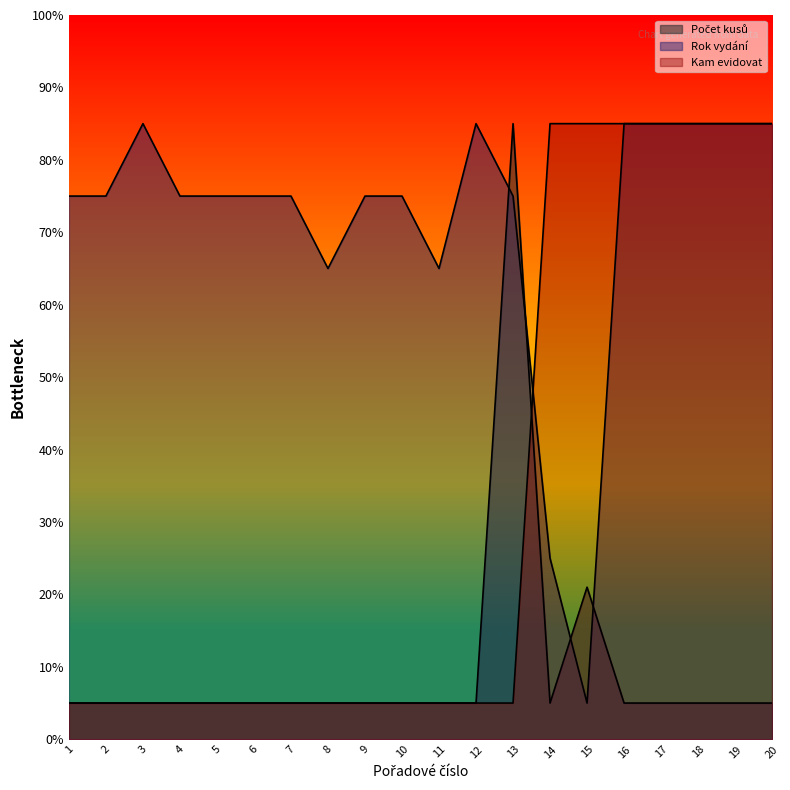

Reading left to right, what are all the values shown in this chart?

Počet kusů: 1=5	2=5	3=5	4=5	5=5	6=5	7=5	8=5	9=5	10=5	11=5	12=5	13=85	14=5	15=21	16=5	17=5	18=5	19=5	20=5
Rok vydání: 1=75	2=75	3=85	4=75	5=75	6=75	7=75	8=65	9=75	10=75	11=65	12=85	13=75	14=25	15=5	16=85	17=85	18=85	19=85	20=85
Kam evidovat: 1=5	2=5	3=5	4=5	5=5	6=5	7=5	8=5	9=5	10=5	11=5	12=5	13=5	14=85	15=85	16=85	17=85	18=85	19=85	20=85